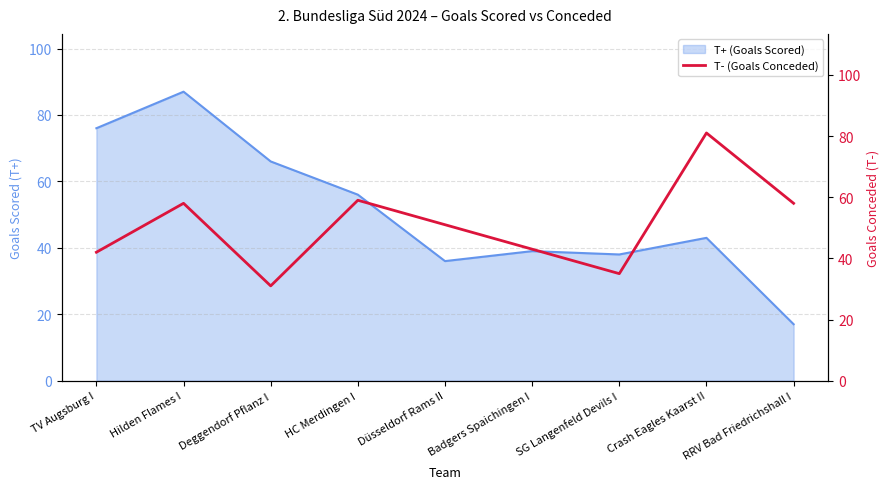

Where is T+ (Goals Scored) nearest to the value 52?

HC Merdingen I